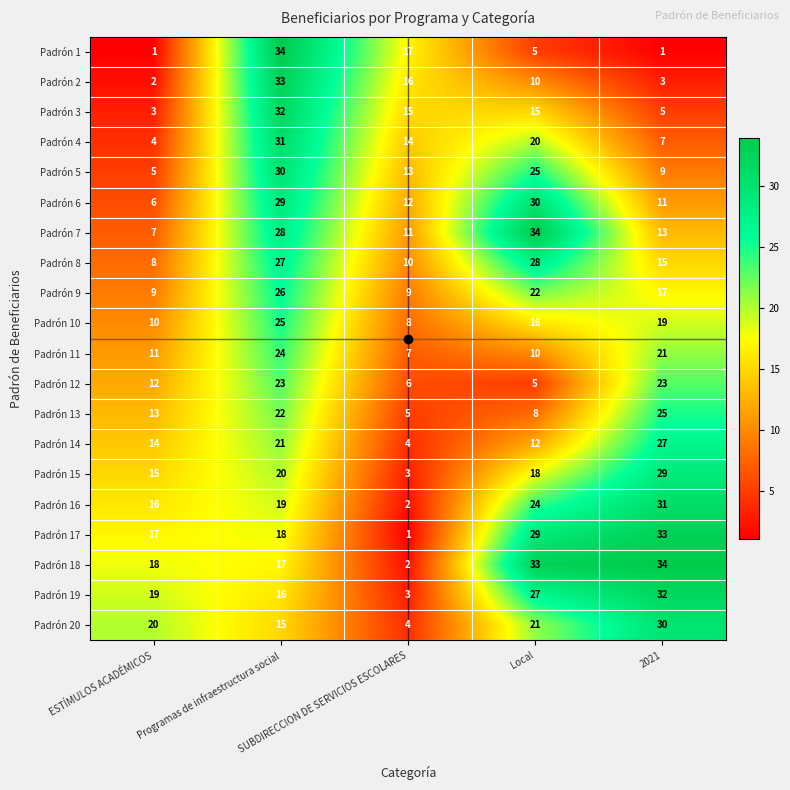

What is the maximum value shown in the chart?

34